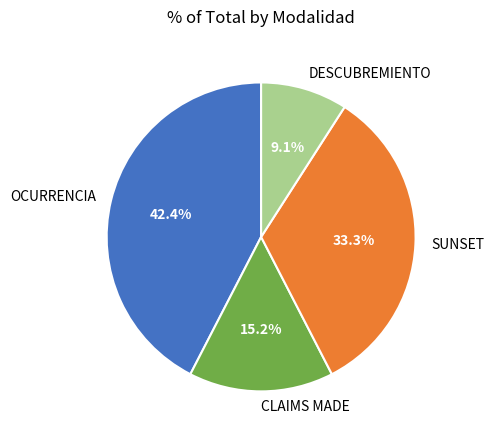

True or false: OCURRENCIA accounts for 51% of the total.

False